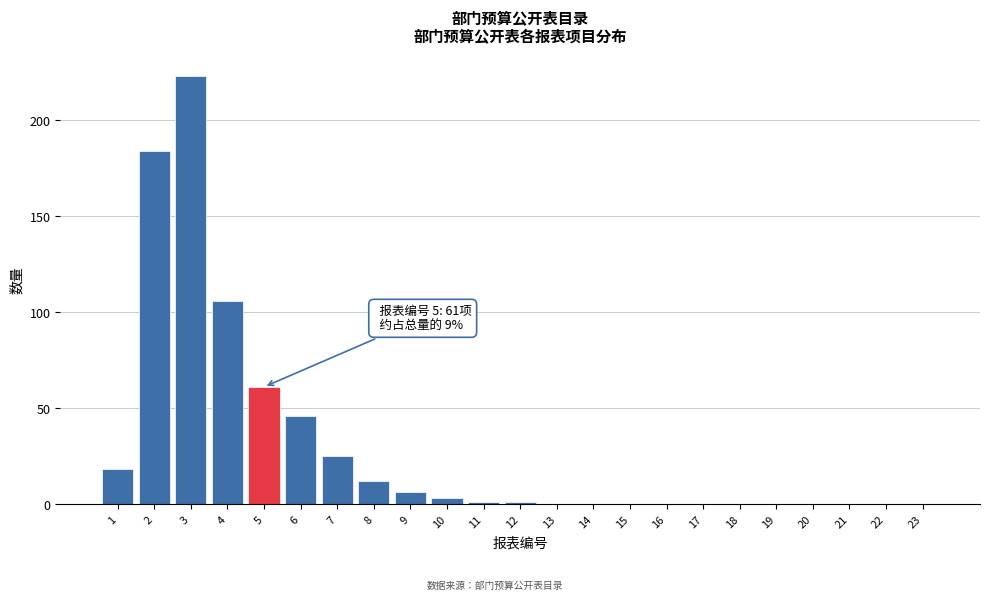

Reading left to right, list all the values displayed in this chart.

1=18	2=184	3=223	4=106	5=61	6=46	7=25	8=12	9=6	10=3	11=1	12=1	13=0	14=0	15=0	16=0	17=0	18=0	19=0	20=0	21=0	22=0	23=0